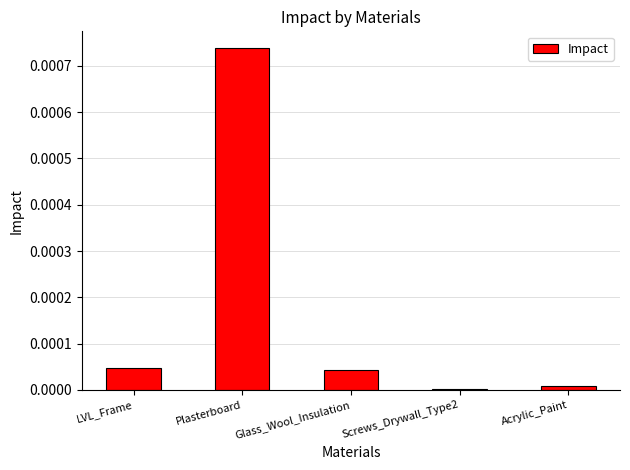

How many data points does each series have?

5